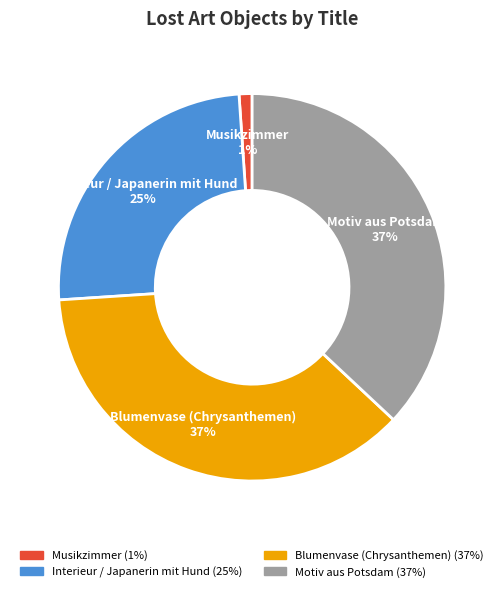

Which category has the smallest portion of the pie?

Musikzimmer